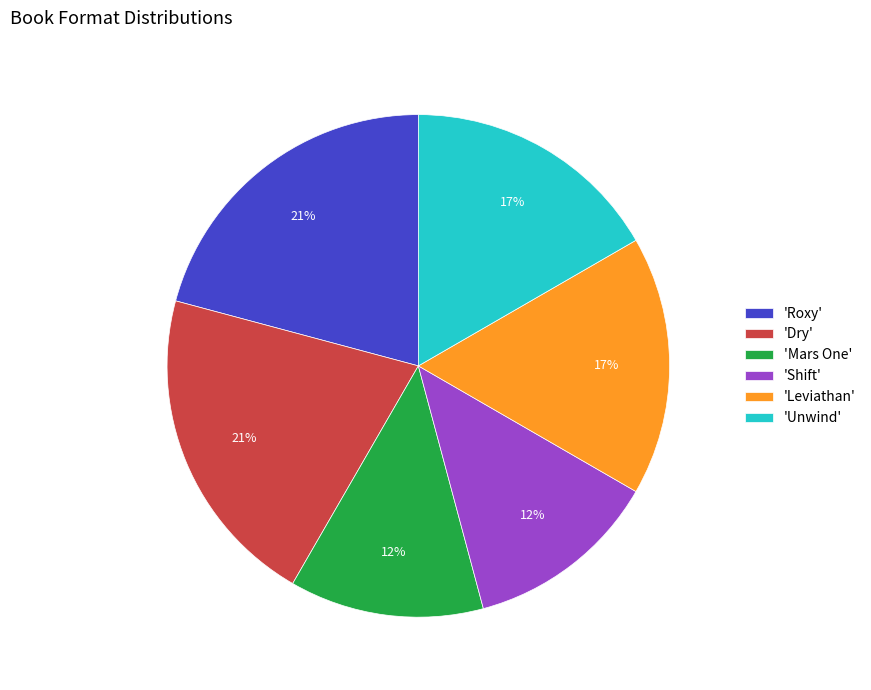

Between 'Leviathan' and 'Shift', which is larger?

'Leviathan'